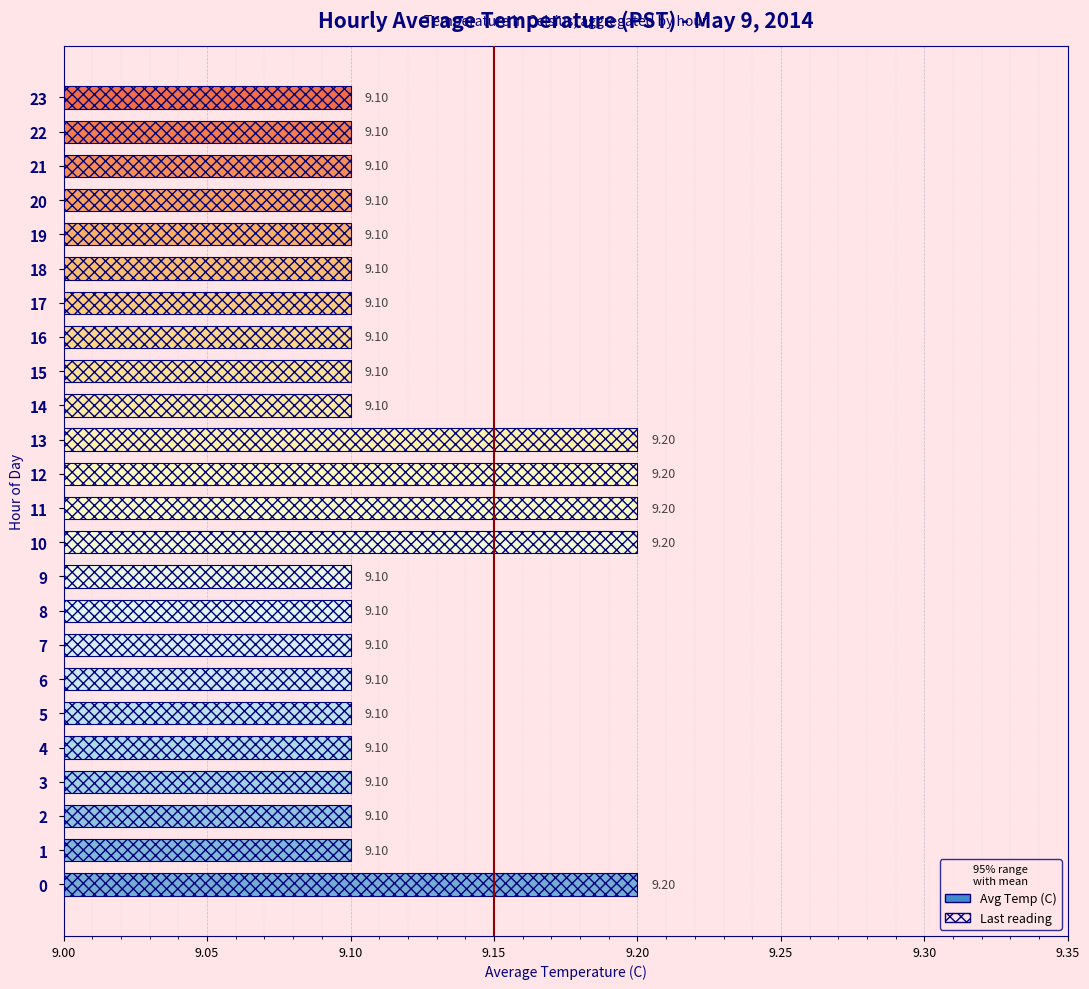

What position from the left is 21?

22